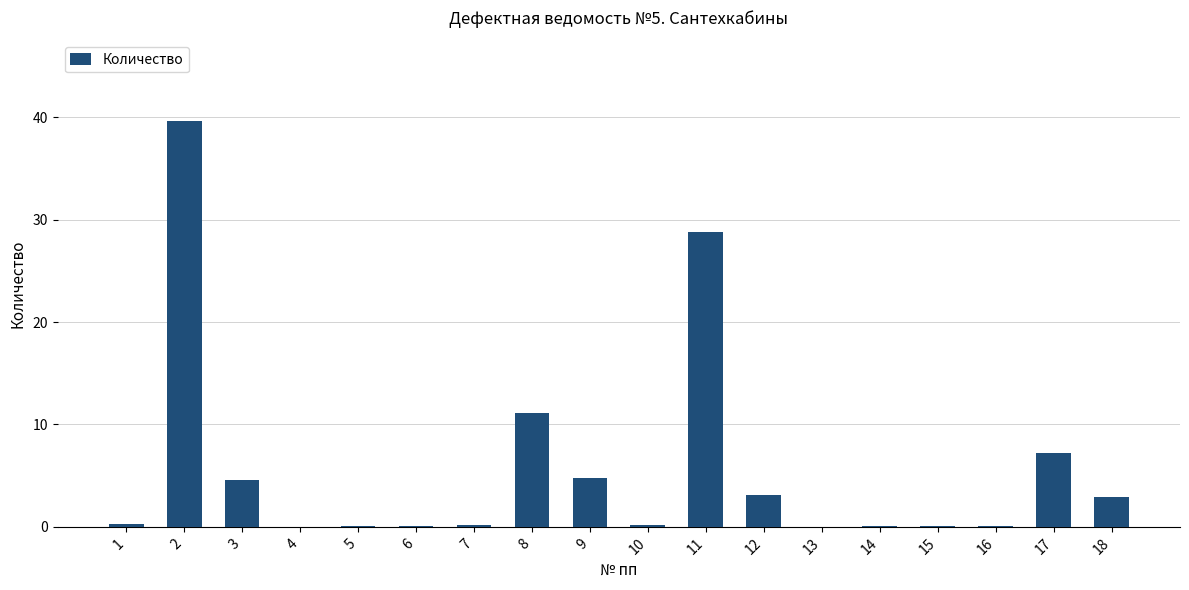

True or false: the data shows 28.8 at 11.

True